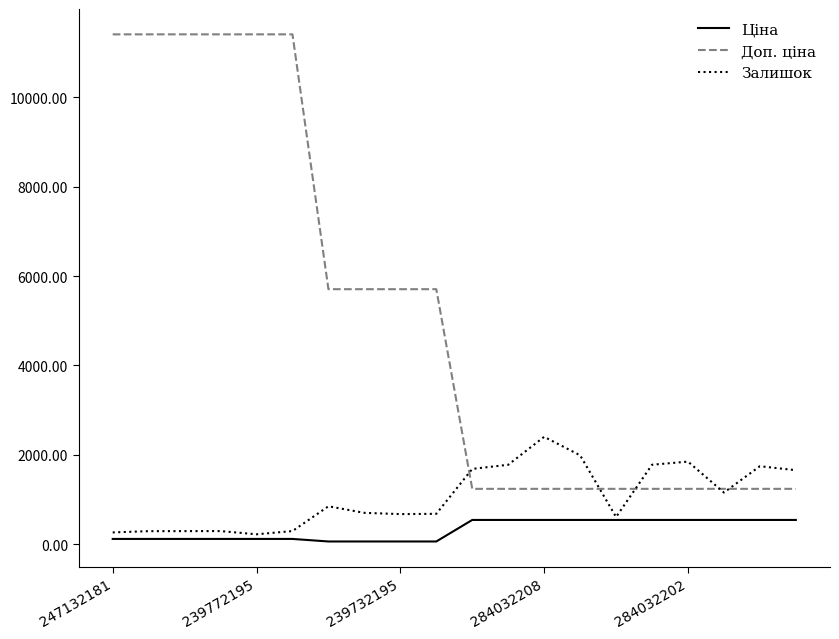

Which series has the largest range (max minus min)?

Доп. ціна